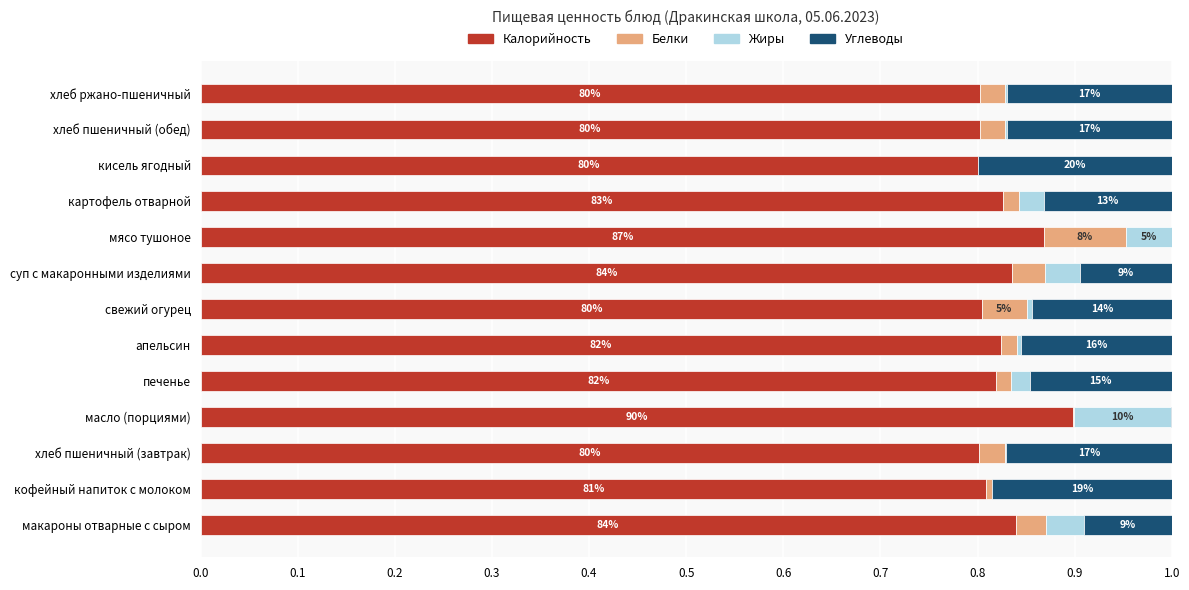

What are all the series names shown in the legend?

Калорийность, Белки, Жиры, Углеводы